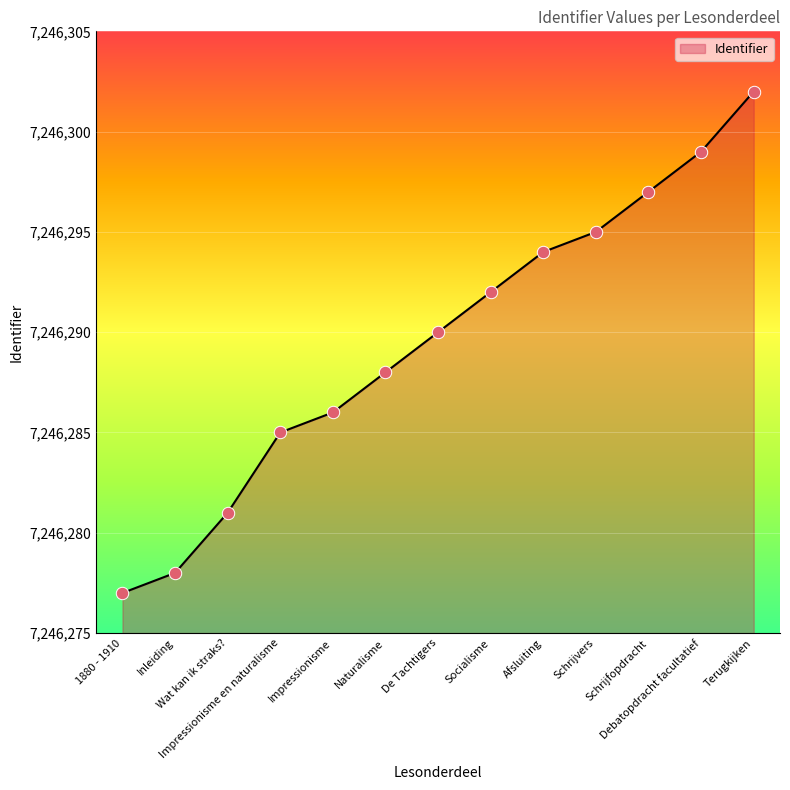

Which has a higher value, Debatopdracht facultatief or Impressionisme?

Debatopdracht facultatief